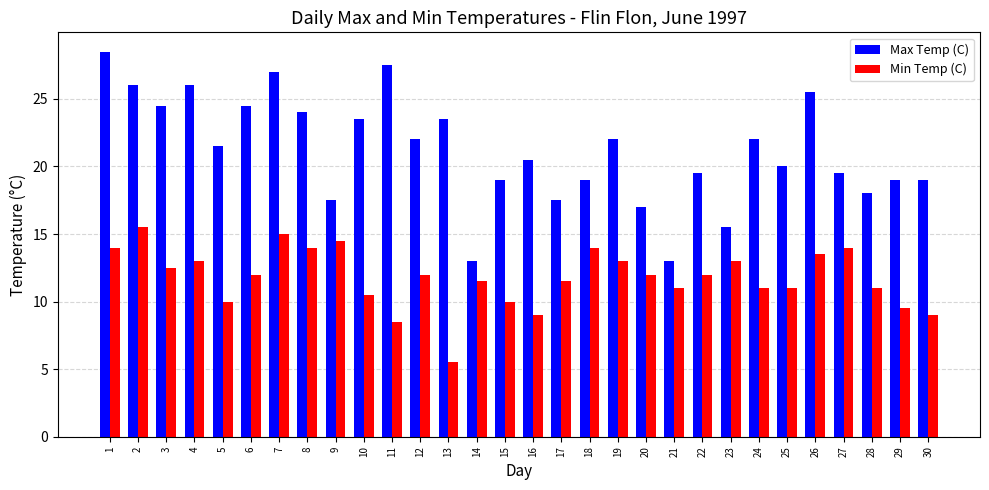

The value of Min Temp (C) at 14 is 19.7. True or false?

False